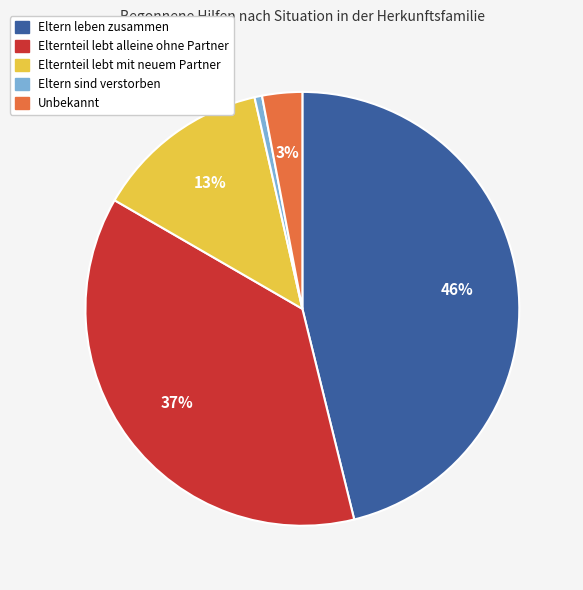

Rank the categories by value from highest to lowest.

Eltern leben zusammen, Elternteil lebt alleine ohne Partner, Elternteil lebt mit neuem Partner, Unbekannt, Eltern sind verstorben